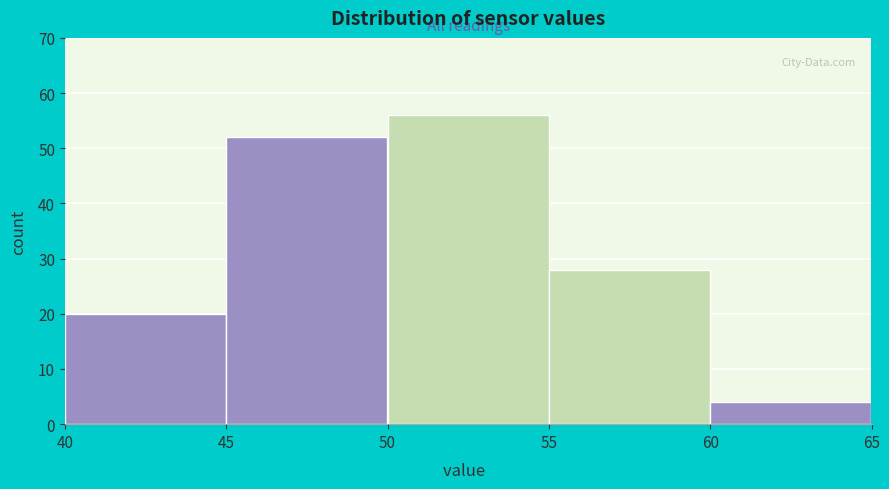

How tall is the bar that spans 45 to 50 on the x-axis? The values are not printed on the chart, so give them approximately, as read against the axis.

52